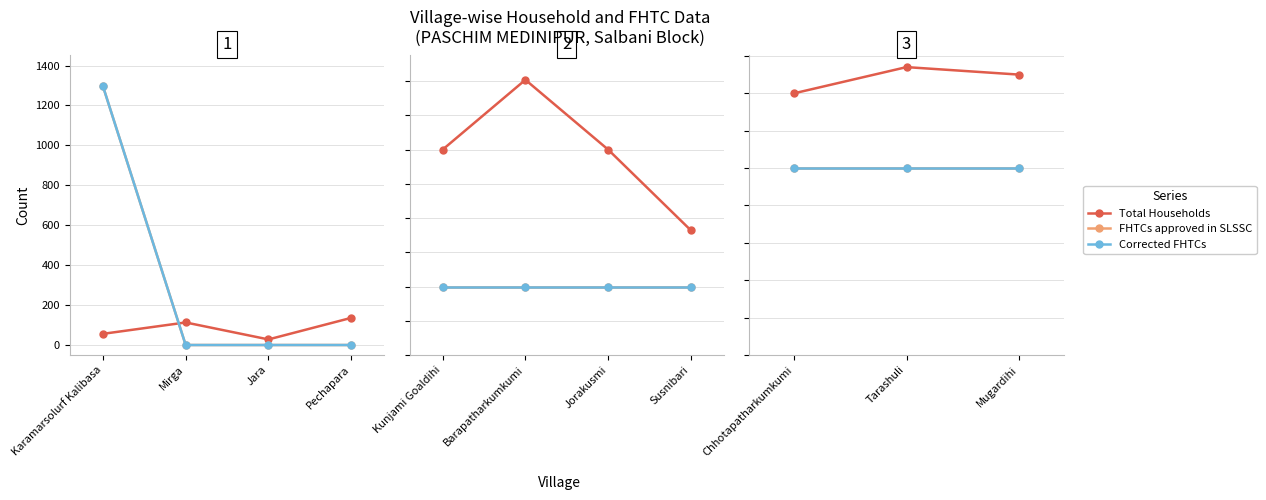

Where is Total Households nearest to the value 23?

Mugardihi